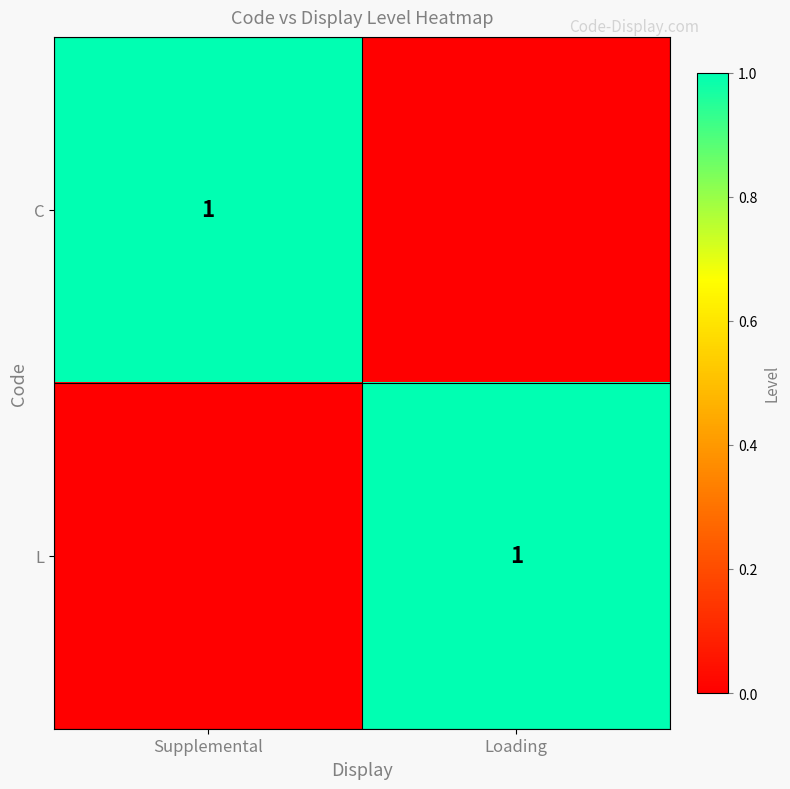

What is the spread (max minus min) of values at Supplemental?

1